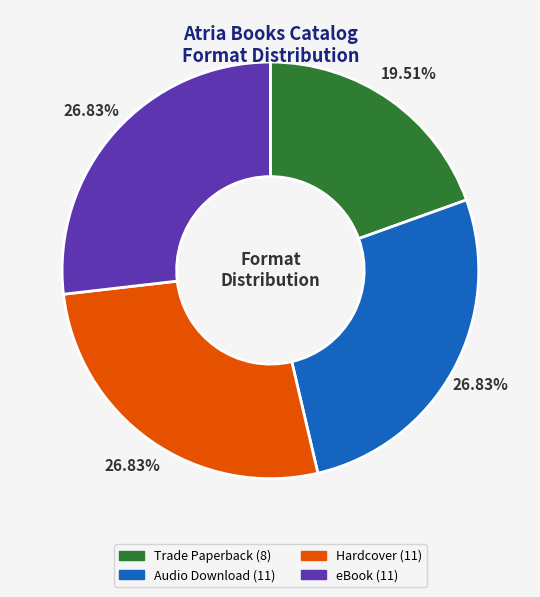

Which category has the smallest portion of the pie?

Trade Paperback